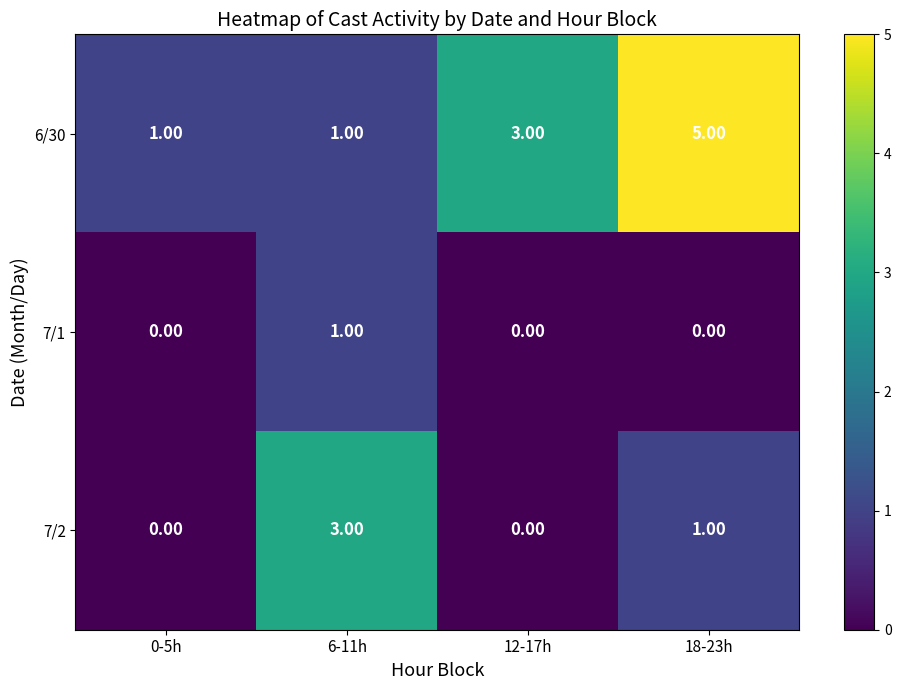

Which series has the largest total across all categories?

6/30